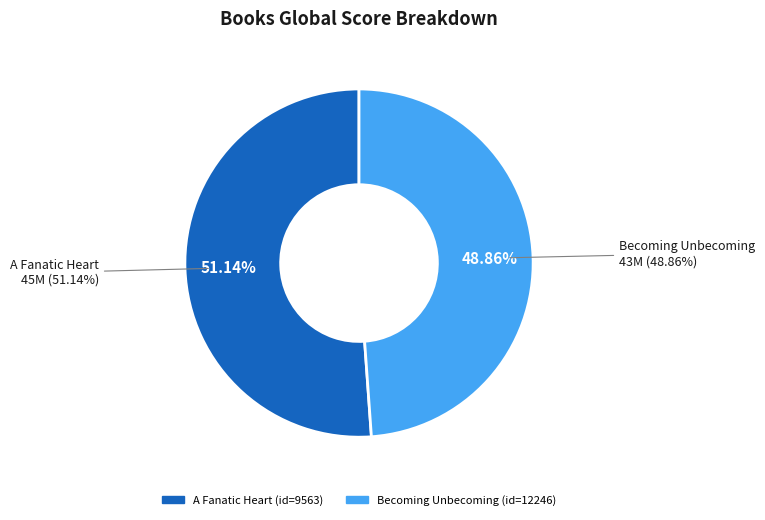

To the nearest percent, what is the average slice percentage?

50%